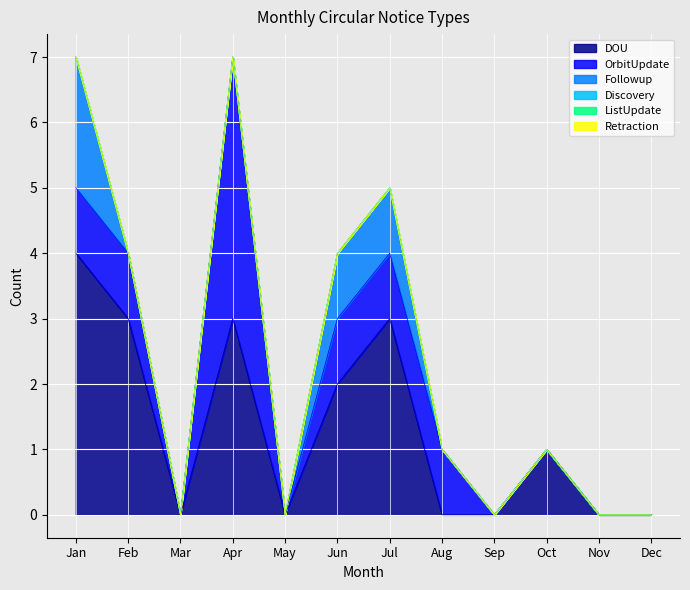

True or false: DOU and Followup intersect in this chart.

False